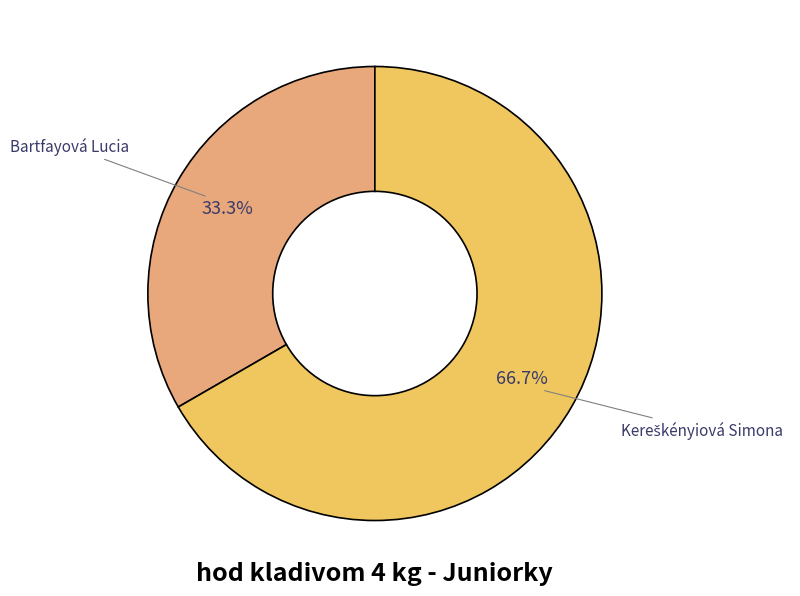

Is there a majority slice in this chart?

Yes